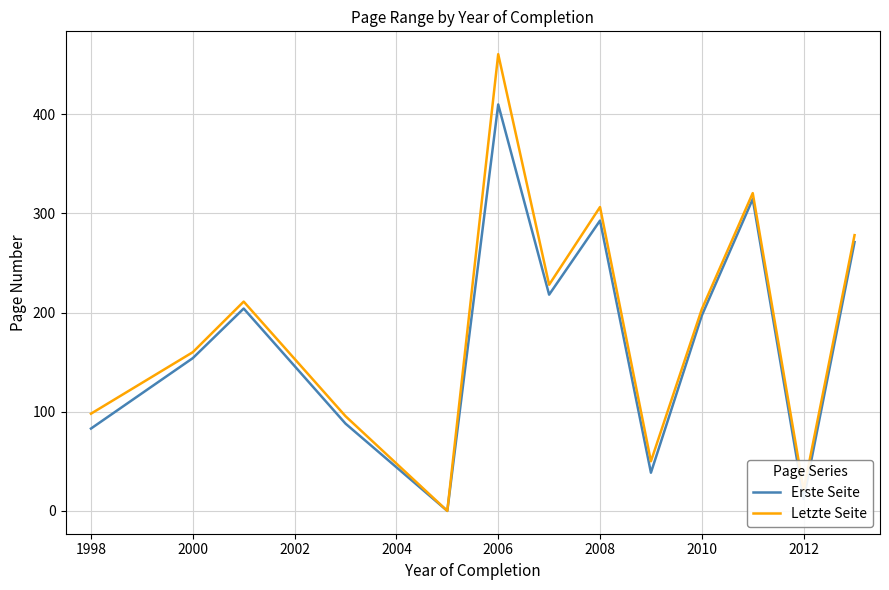

Which series has the largest range (max minus min)?

Letzte Seite